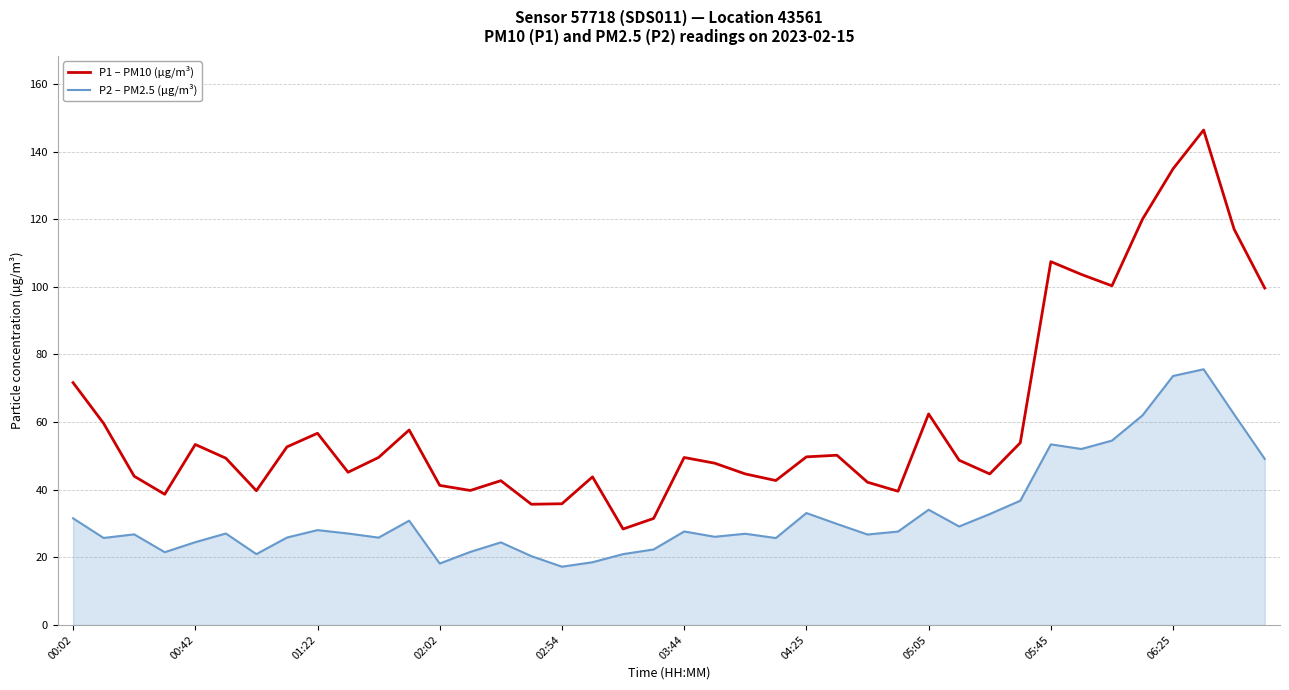

Rank the series by their average value, from highest to lowest.

P1 – PM10 (µg/m³), P2 – PM2.5 (µg/m³)